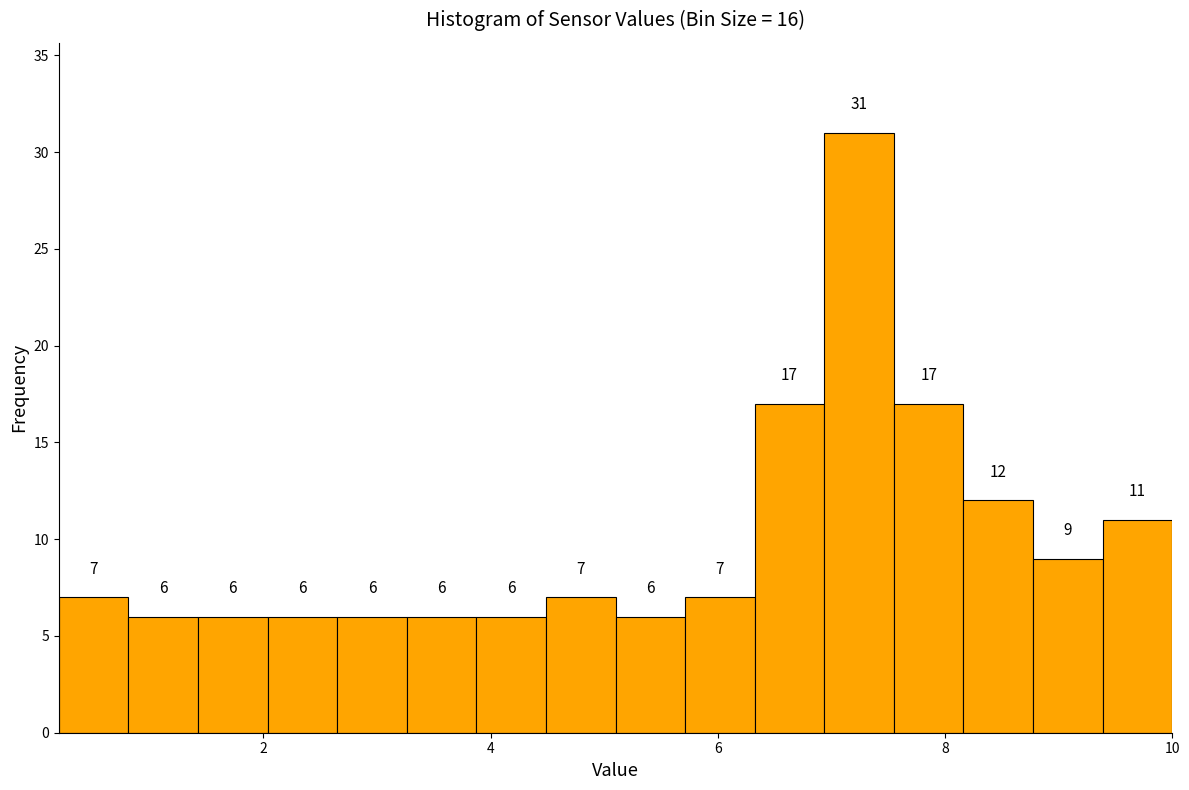

Around what value on the x-axis is the tallest bar? Give the approximate position of its centre, as read against the axis.

7.2